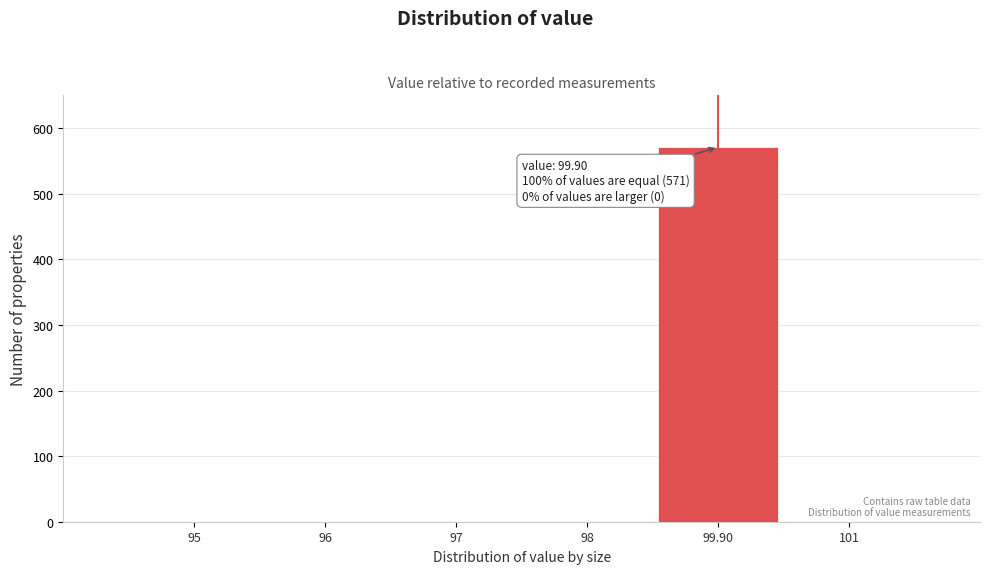

Reading right to left, what are all the values shown in this chart?

101=0	99.90=571	98=0	97=0	96=0	95=0